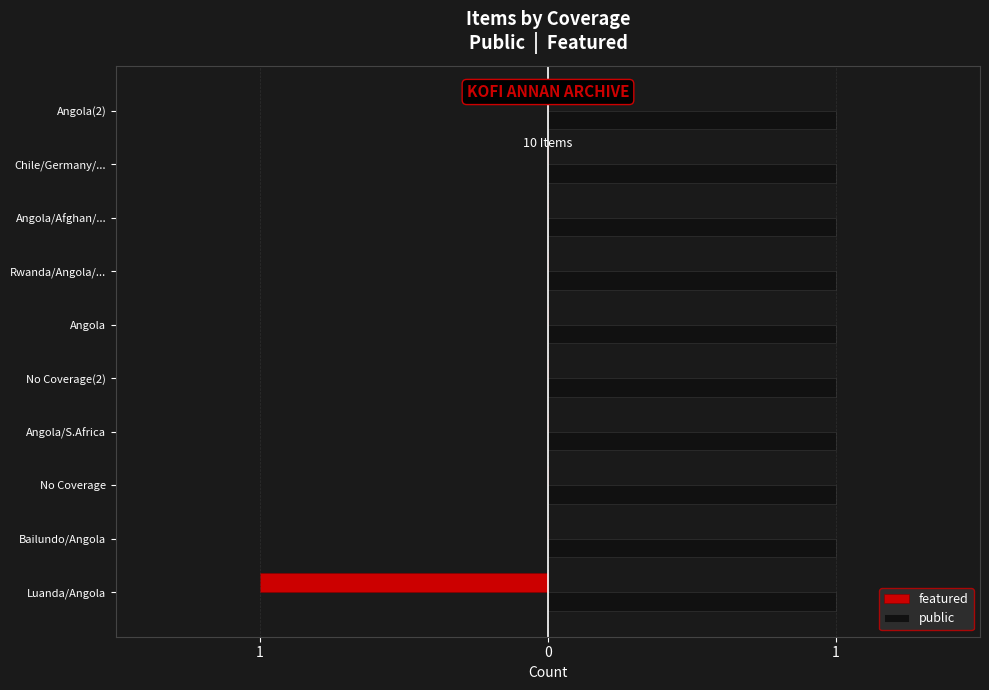

What are all the series names shown in the legend?

featured, public